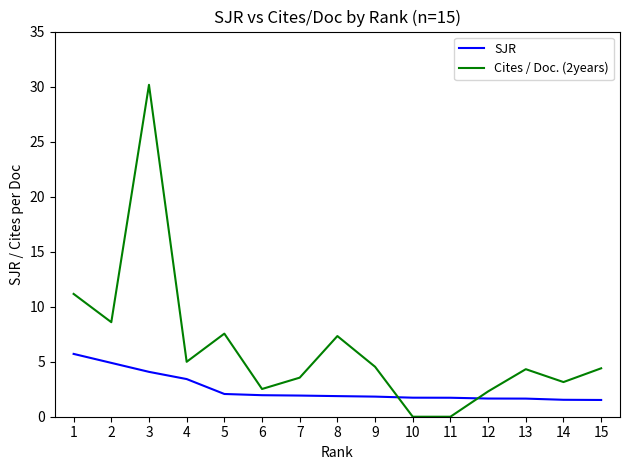

How many times do Cites / Doc. (2years) and SJR cross each other?

2